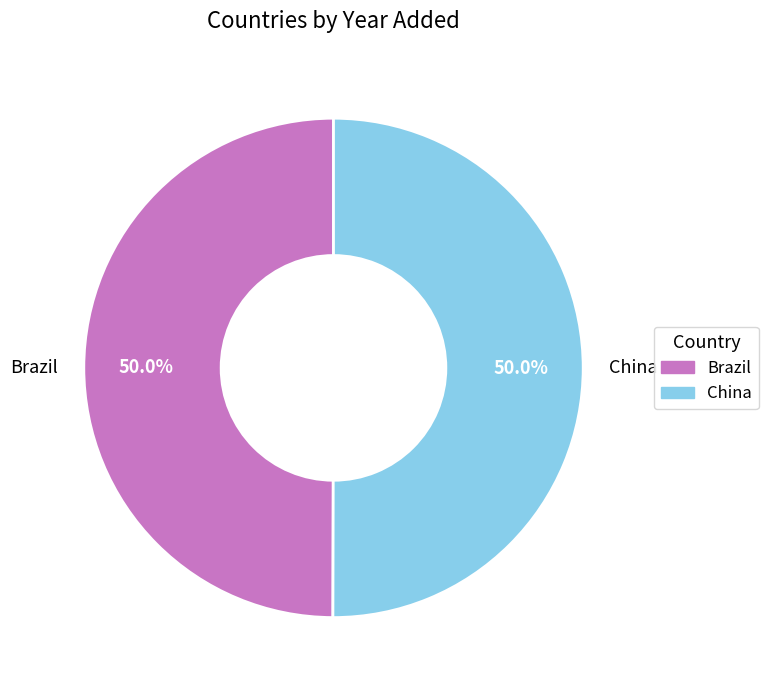

How much of the chart is everything except Brazil?

50.0%